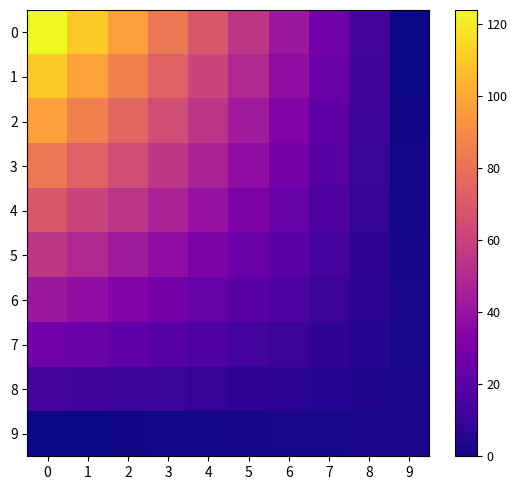

How many data points does each series have?

10